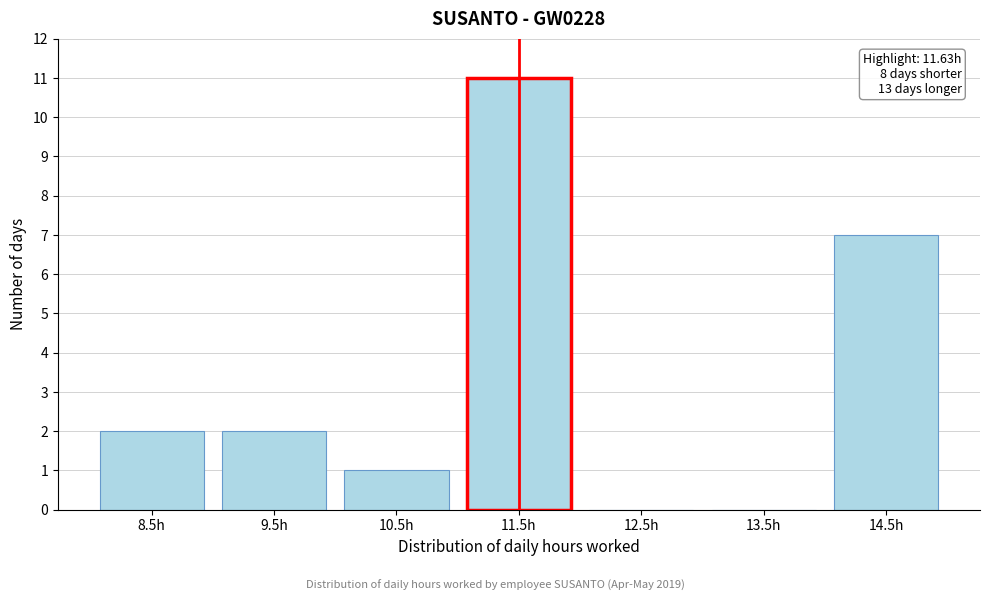

Reading right to left, transcribe all the data shown in this chart.

14.5h=7	13.5h=0	12.5h=0	11.5h=11	10.5h=1	9.5h=2	8.5h=2